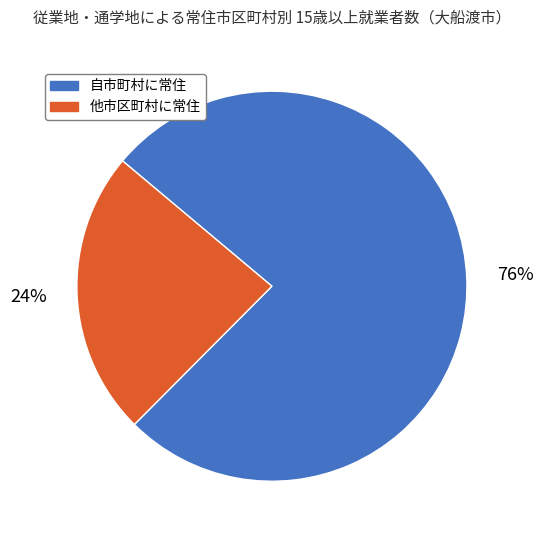

The 自市町村に常住 slice represents 91% of the pie. True or false?

False